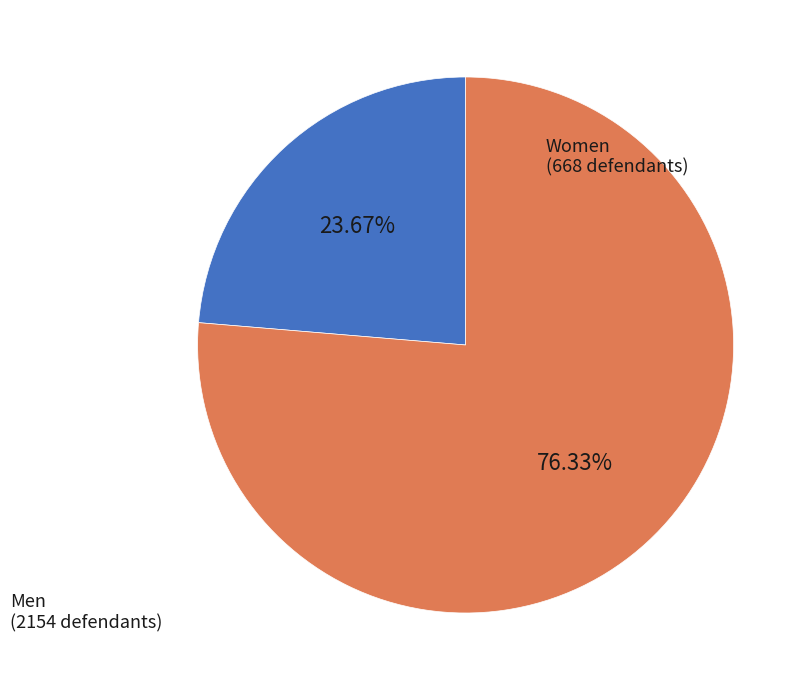

Is there a majority slice in this chart?

Yes